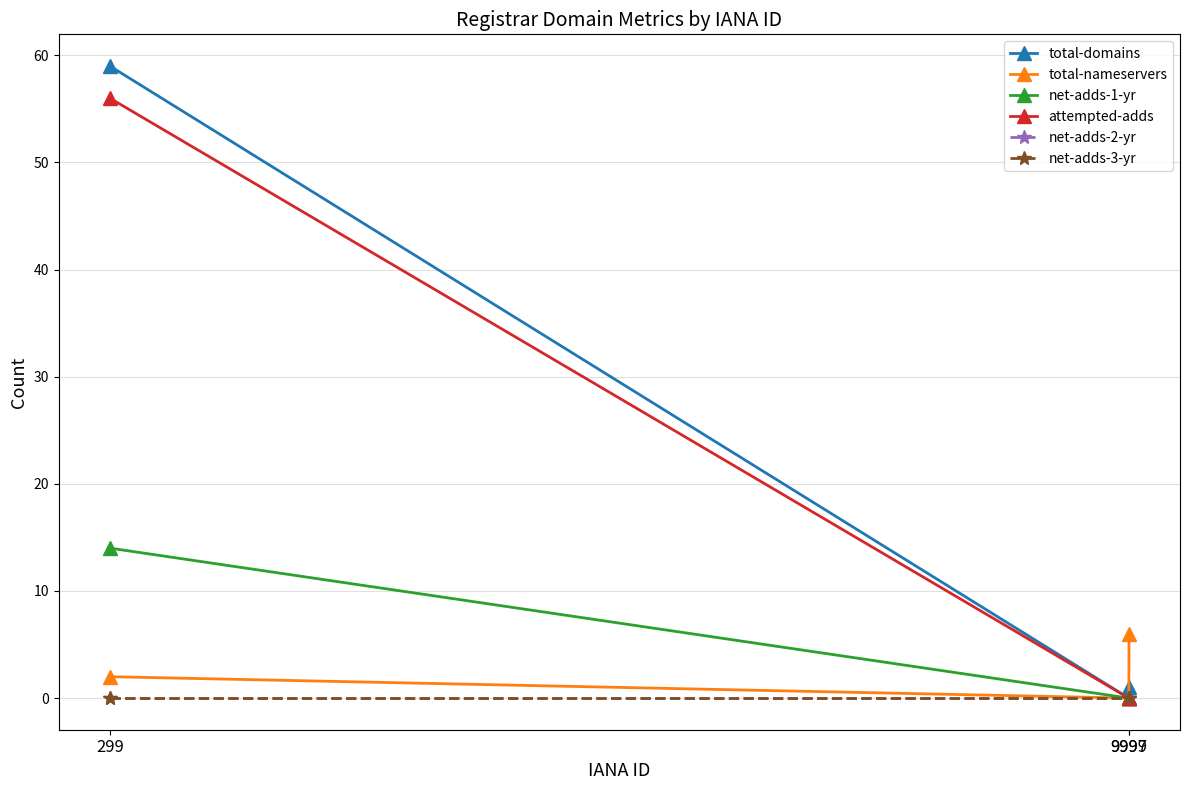

Does the chart have visible grid lines?

Yes